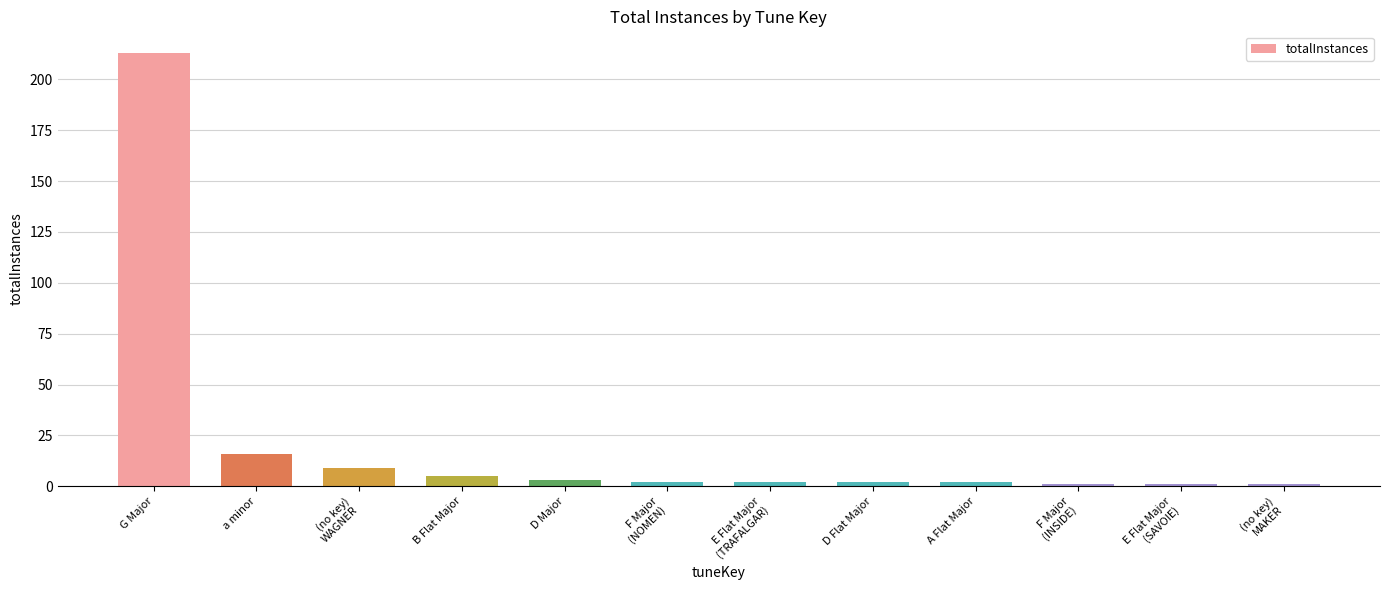

True or false: the data shows 8 at a minor.

False